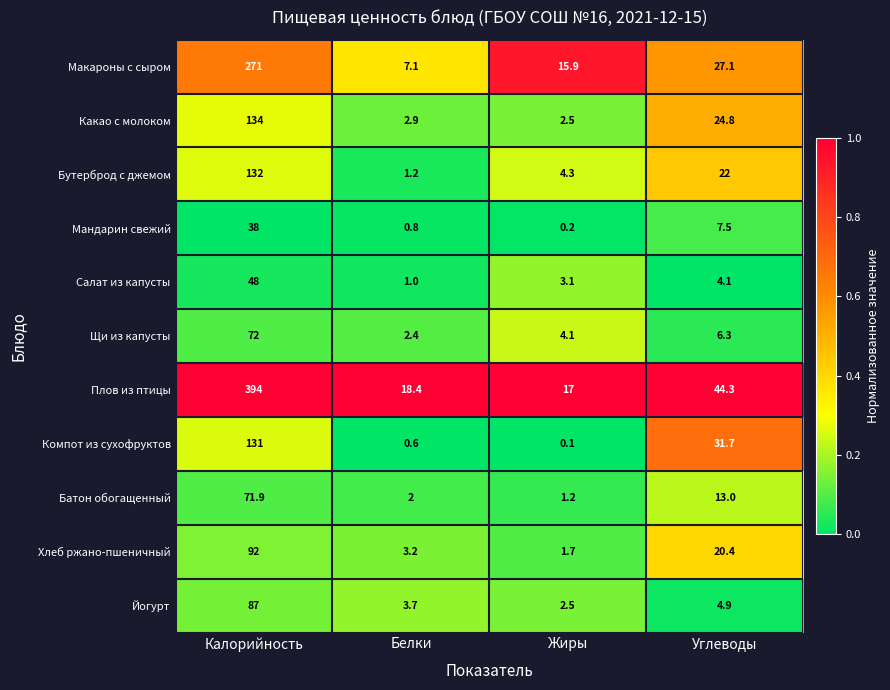

At which category is the sum across all series the highest?

Калорийность